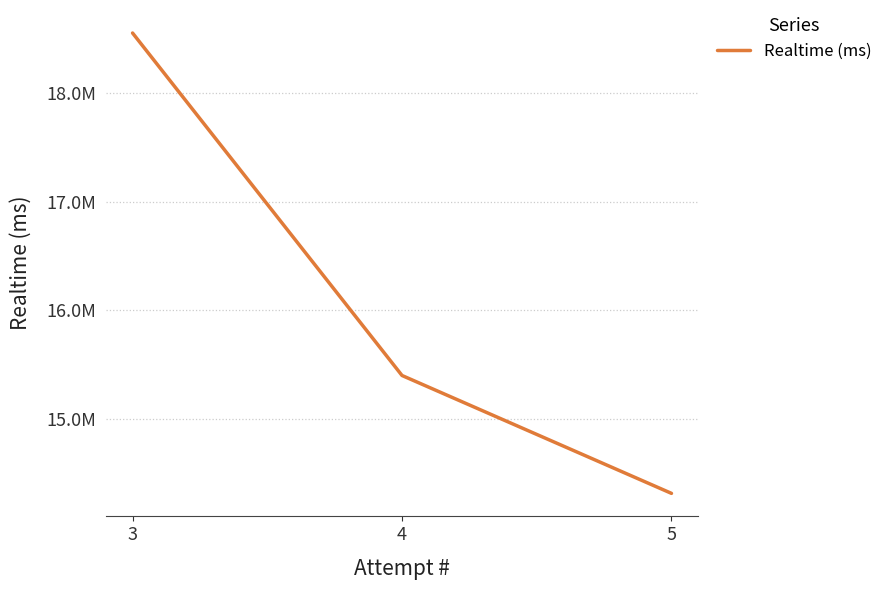

What value does the data have at 3, to the nearest 100?

18554400